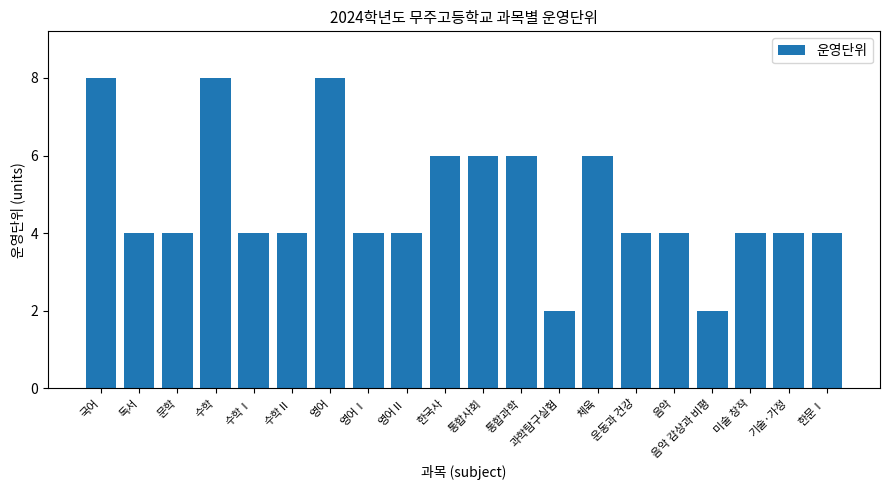

What is the label of the 19th bar from the right?

독서